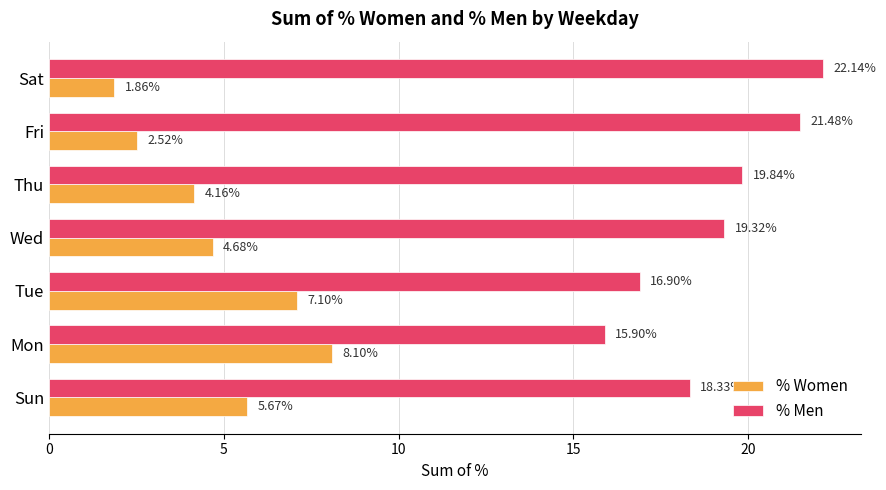

At which label is % Men closest to 19?

Wed